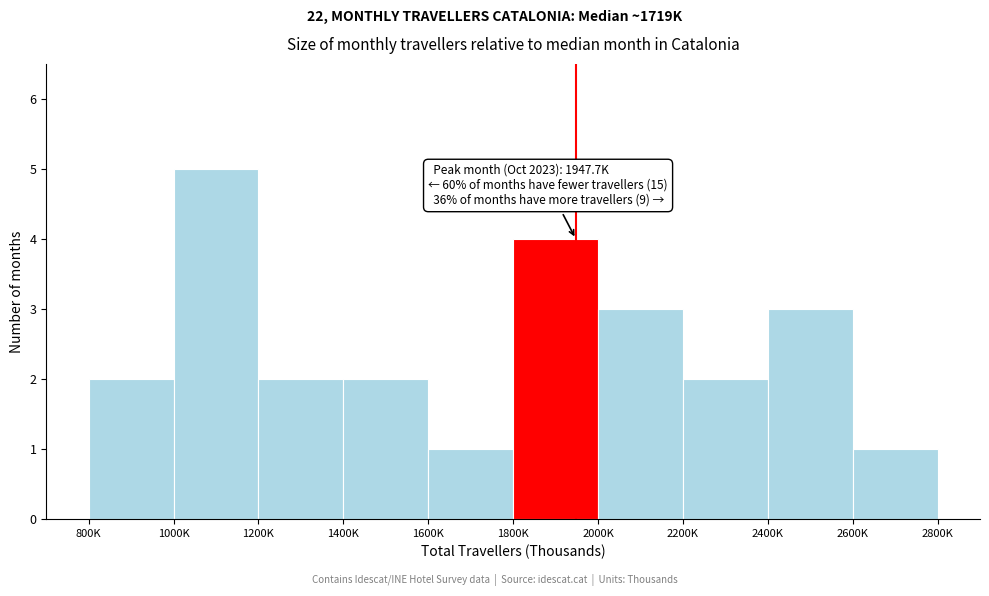

Reading left to right, list all the values displayed in this chart.

800K=2	1000K=5	1200K=2	1400K=2	1600K=1	1800K=4	2000K=3	2200K=2	2400K=3	2600K=1